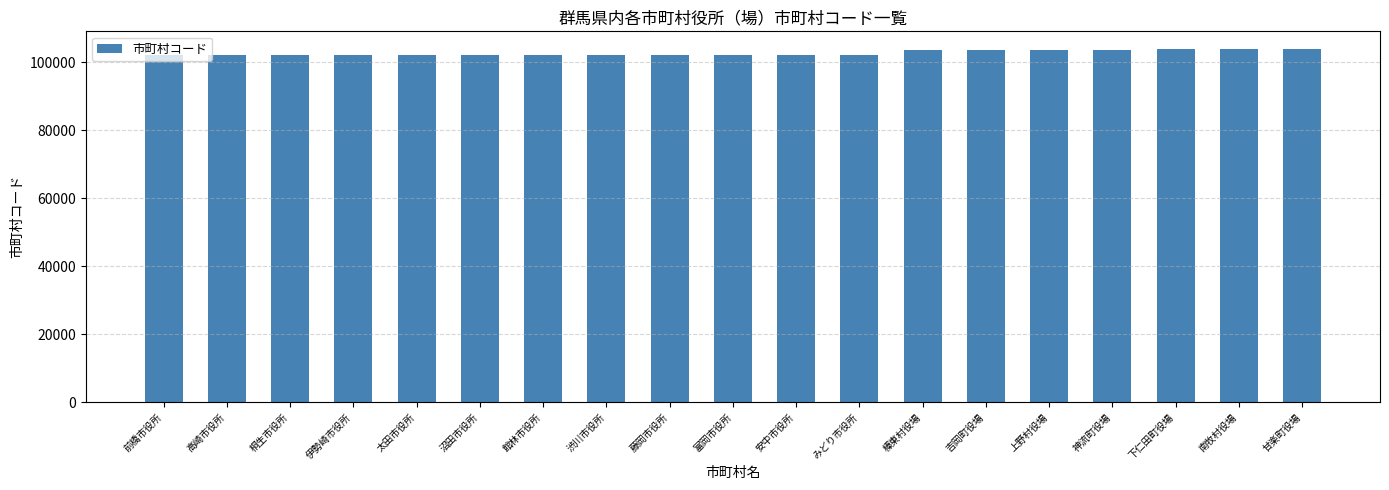

Are the bars horizontal?

No